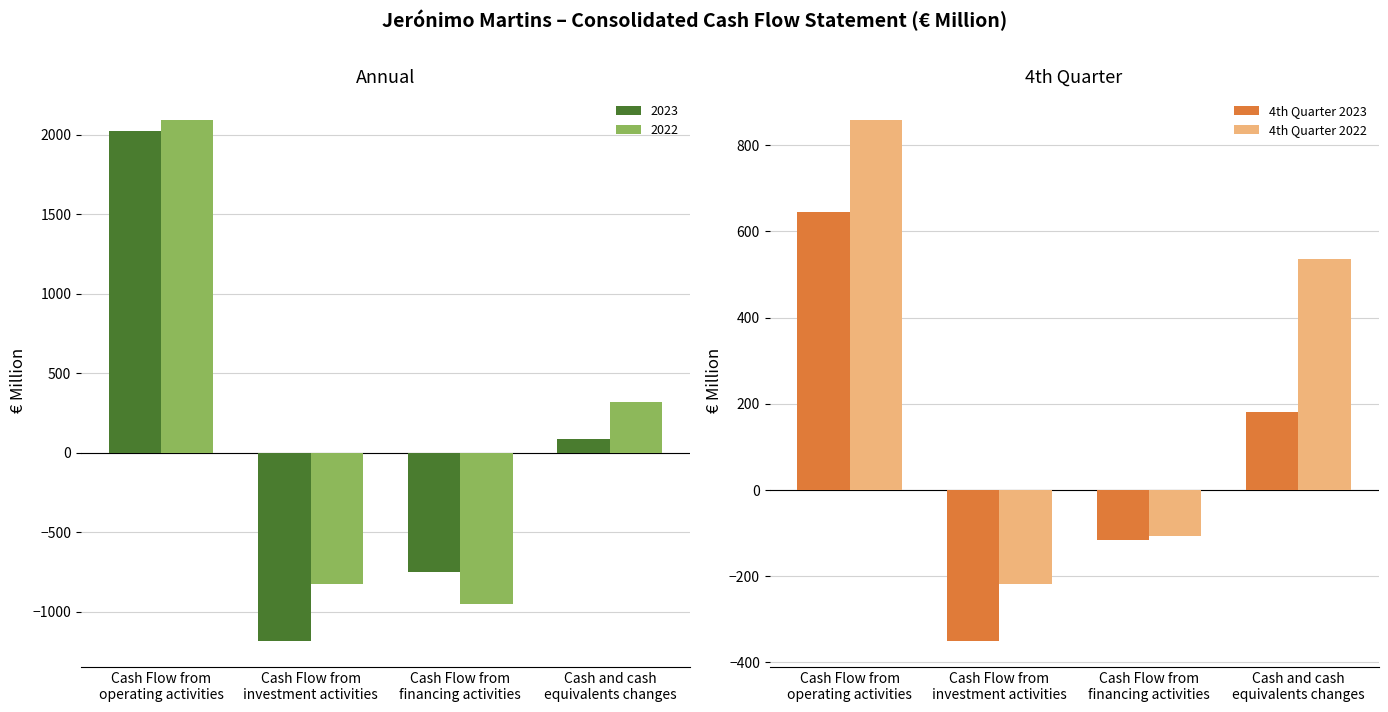

What is the sum of all 4th Quarter 2022 values?

1070